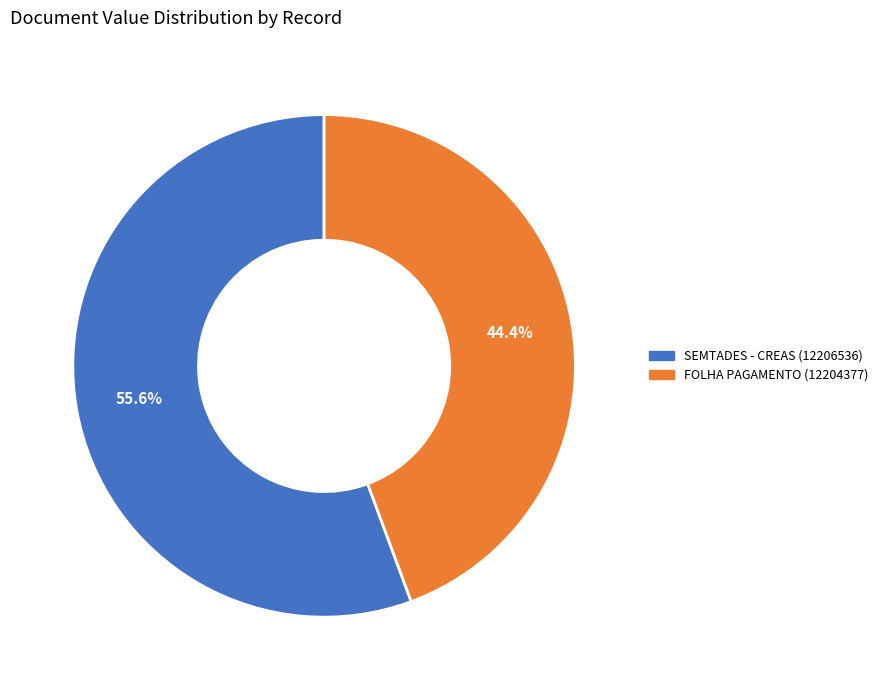

Does FOLHA PAGAMENTO (12204377) represent more than half of the total?

No